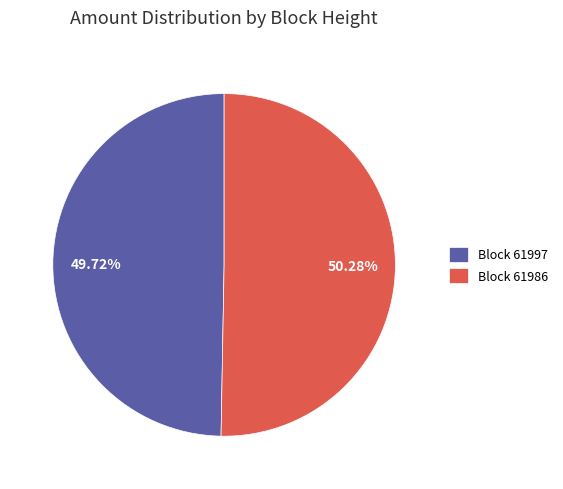

What is the ratio of the value at Block 61997 to the value at Block 61986?

1.0